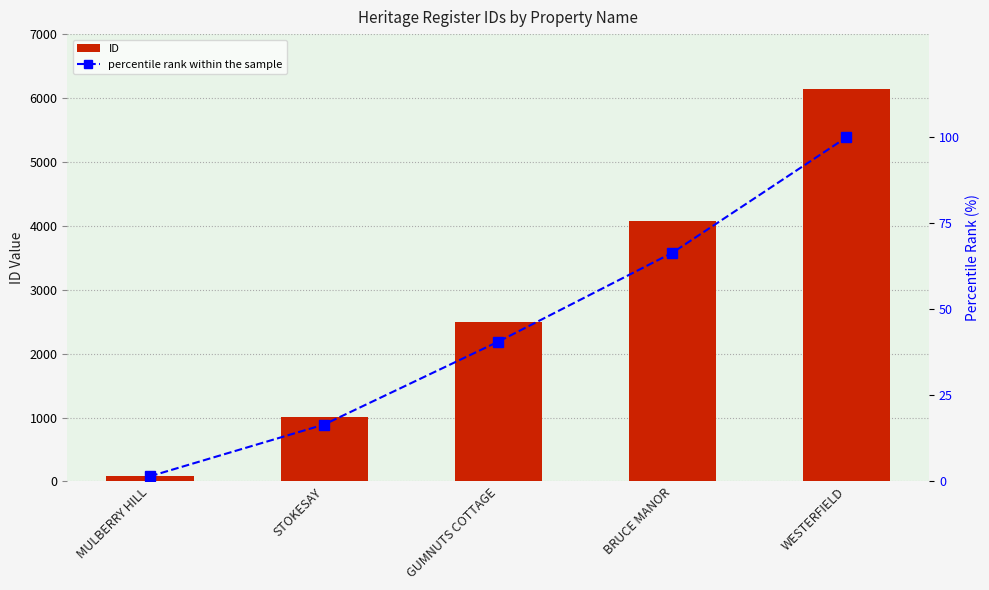

Reading right to left, transcribe all the data shown in this chart.

ID: WESTERFIELD=6137.0	BRUCE MANOR=4078.0	GUMNUTS COTTAGE=2493.0	STOKESAY=1015.0	MULBERRY HILL=92.0
percentile rank within the sample: WESTERFIELD=100.0	BRUCE MANOR=66.4	GUMNUTS COTTAGE=40.6	STOKESAY=16.5	MULBERRY HILL=1.5